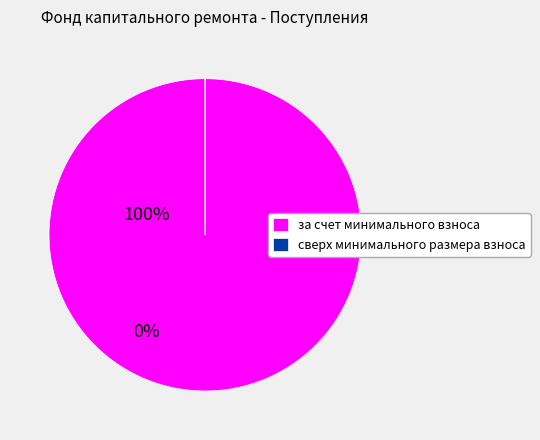

Which category has the biggest portion of the pie?

за счет минимального взноса